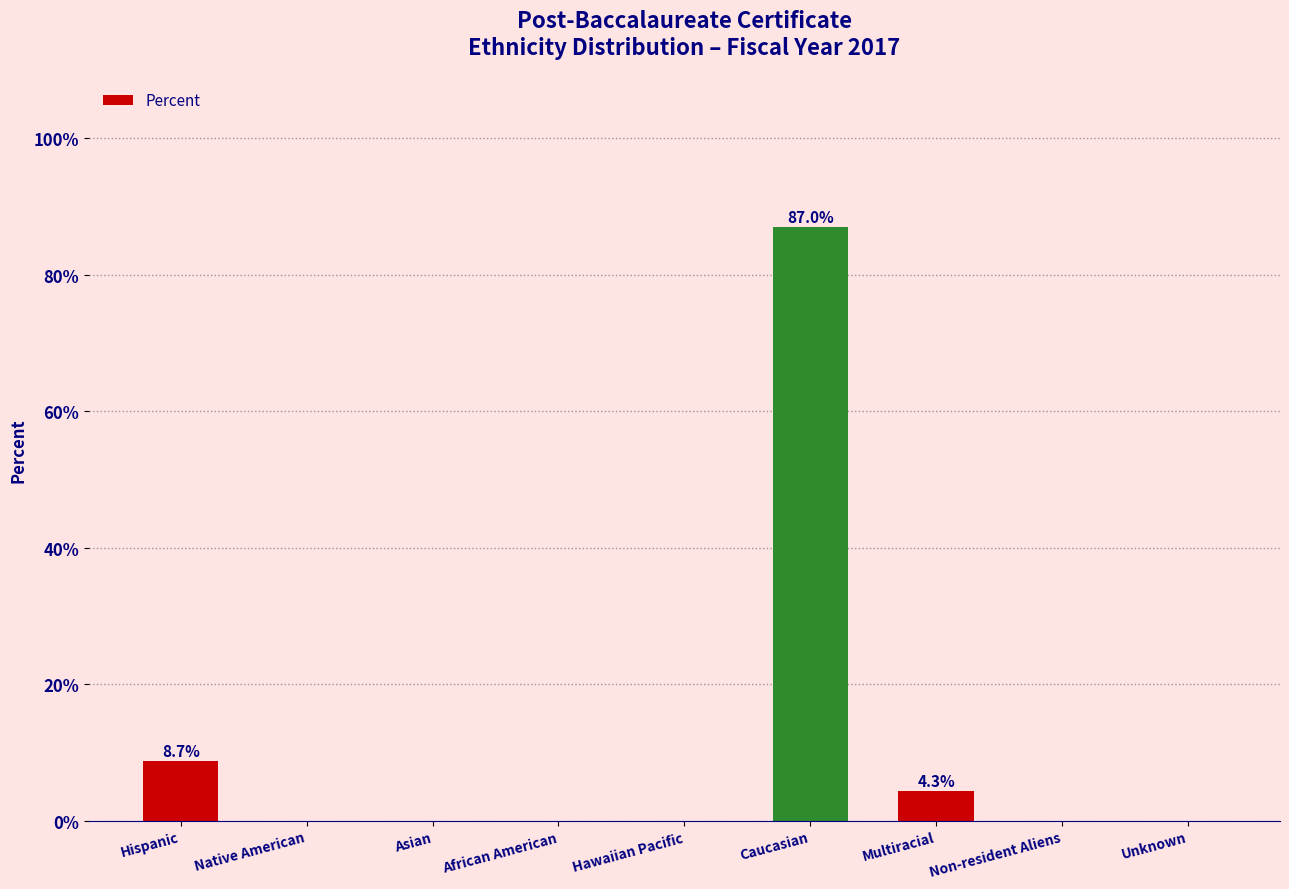

How many positive values are there?

3